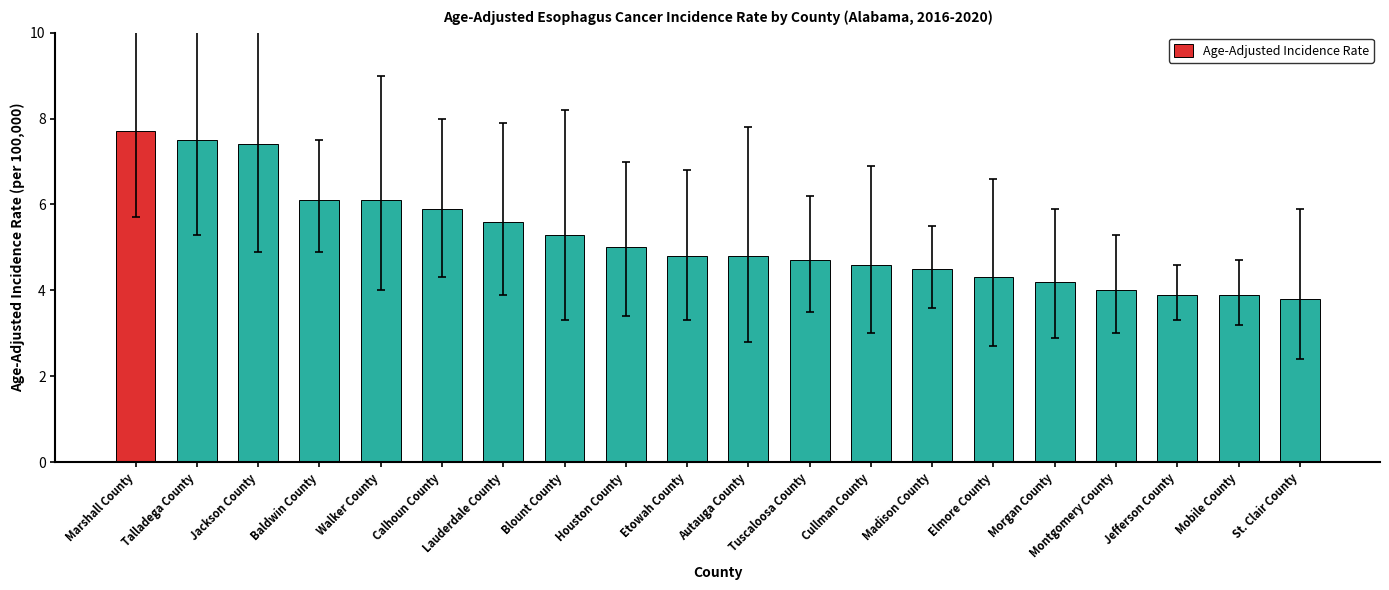

What is the sum of the values at St. Clair County and Jefferson County?

7.7